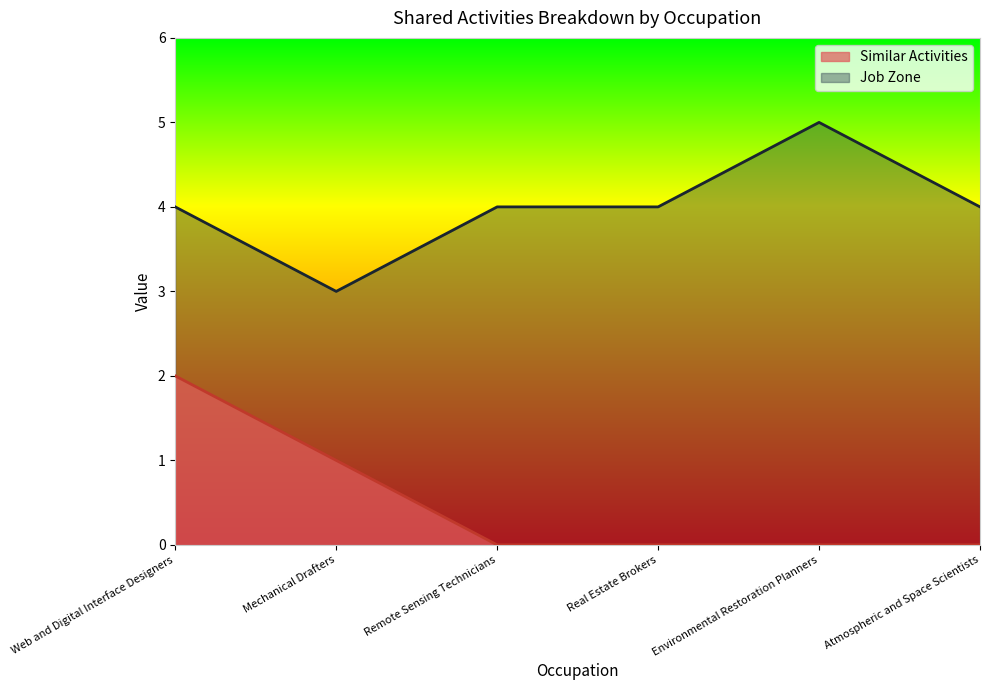

List the labels in order of Job Zone value, largest first.

Environmental Restoration Planners, Web and Digital Interface Designers, Remote Sensing Technicians, Real Estate Brokers, Atmospheric and Space Scientists, Mechanical Drafters